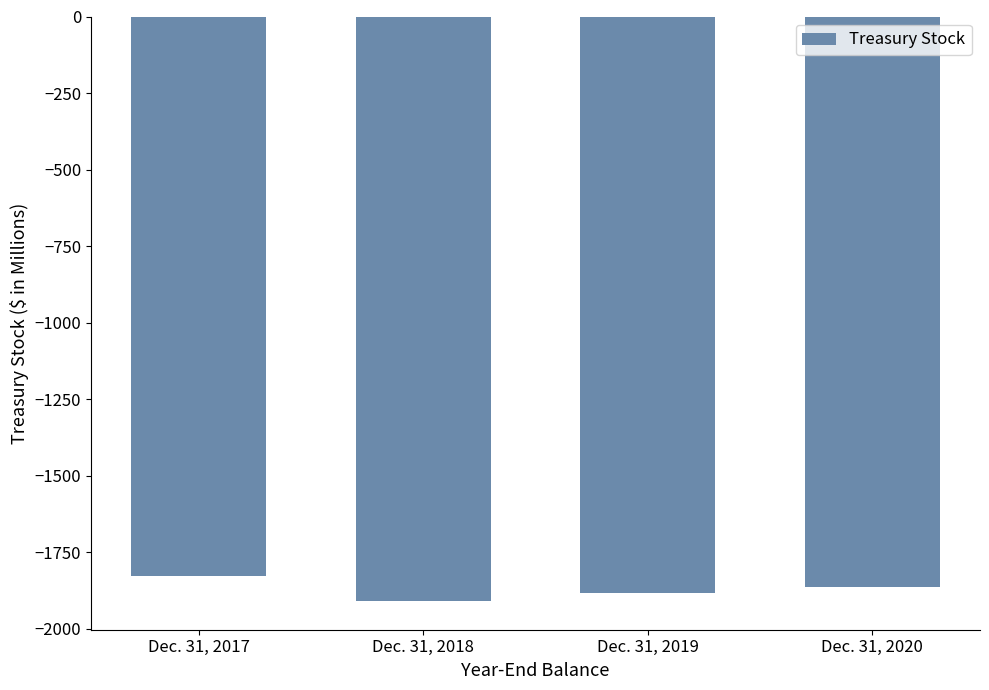

Which has a higher value, Dec. 31, 2017 or Dec. 31, 2020?

Dec. 31, 2017